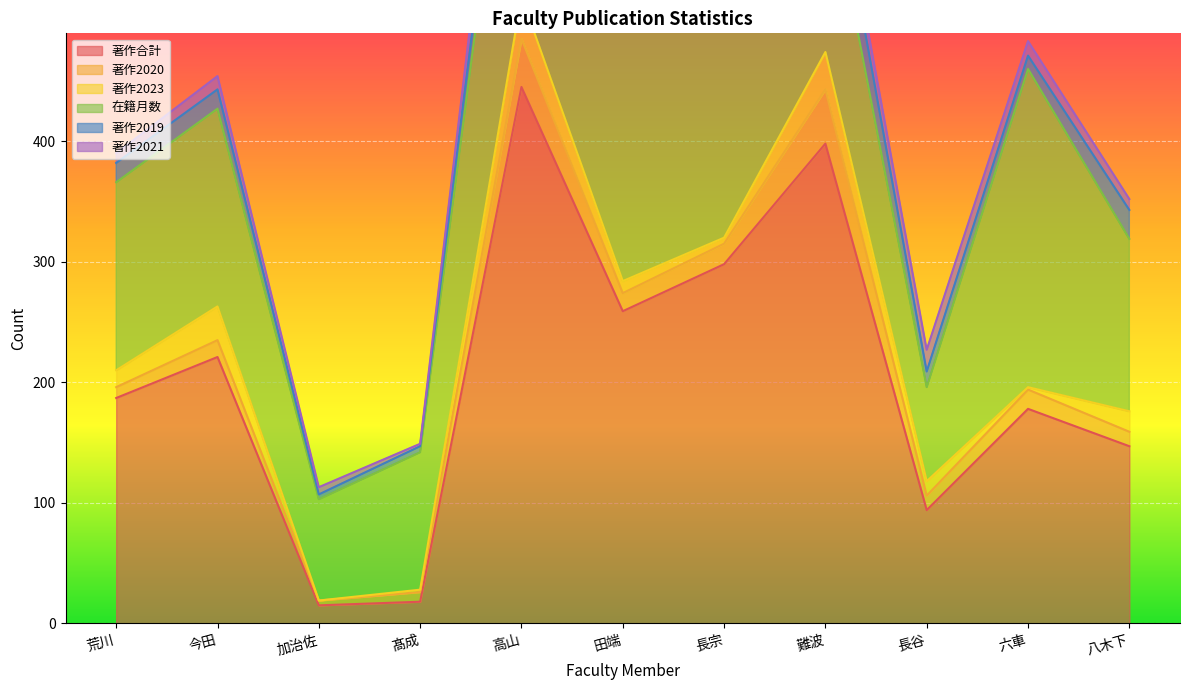

The value of 著作合計 at 長宗 is 82. True or false?

False